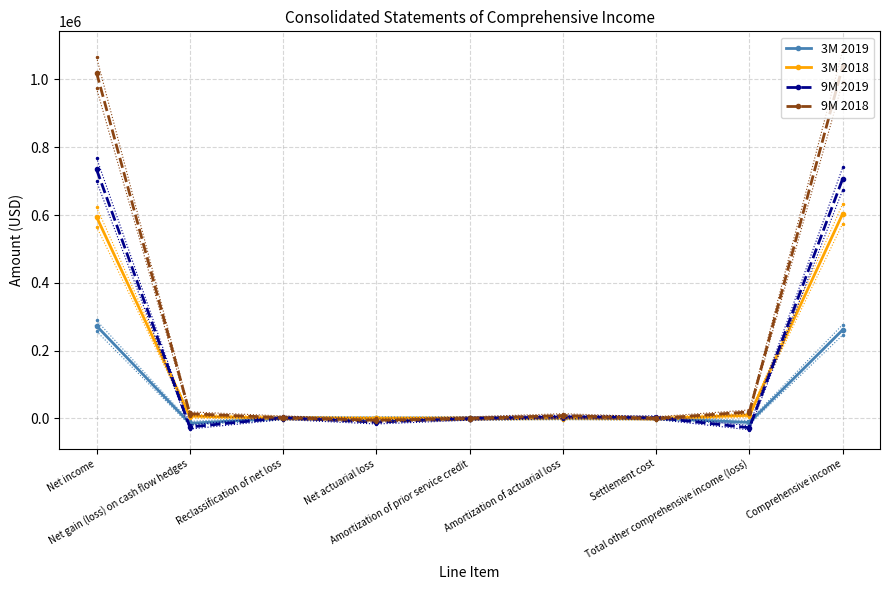

Rank the series by their maximum value, from highest to lowest.

9M 2018, 9M 2019, 3M 2018, 3M 2019